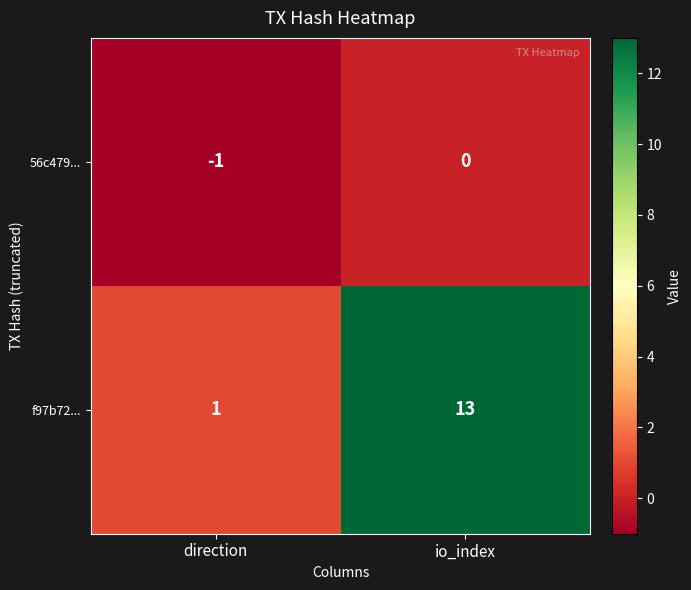

Which label corresponds to the largest value in the chart?

io_index